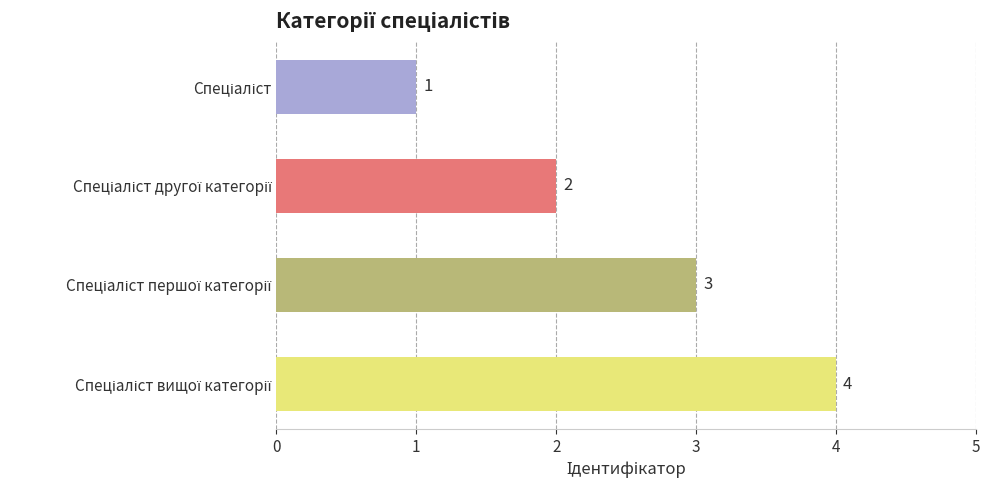

What is the difference between the maximum and minimum values?

3